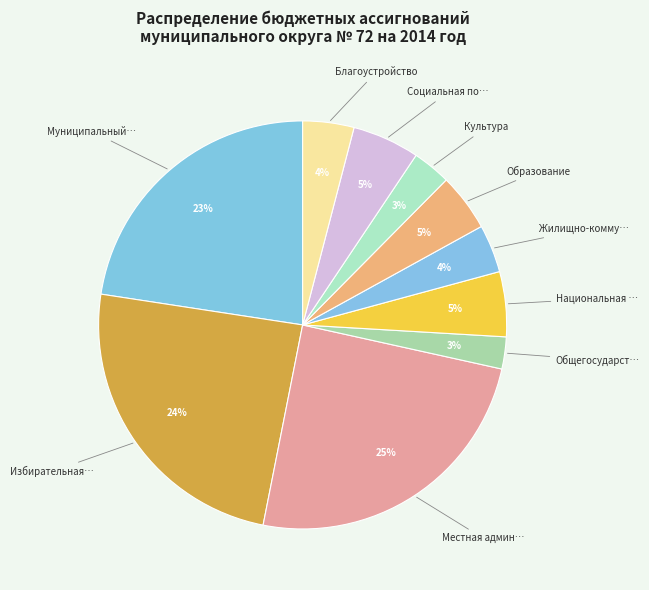

Rank the categories by value from highest to lowest.

Местная администрация, Избирательная комиссия, Муниципальный Совет, Социальная политика, Национальная безопасность, Образование, Благоустройство, Жилищно-коммунальное хозяйство, Культура, Общегосударственные расходы